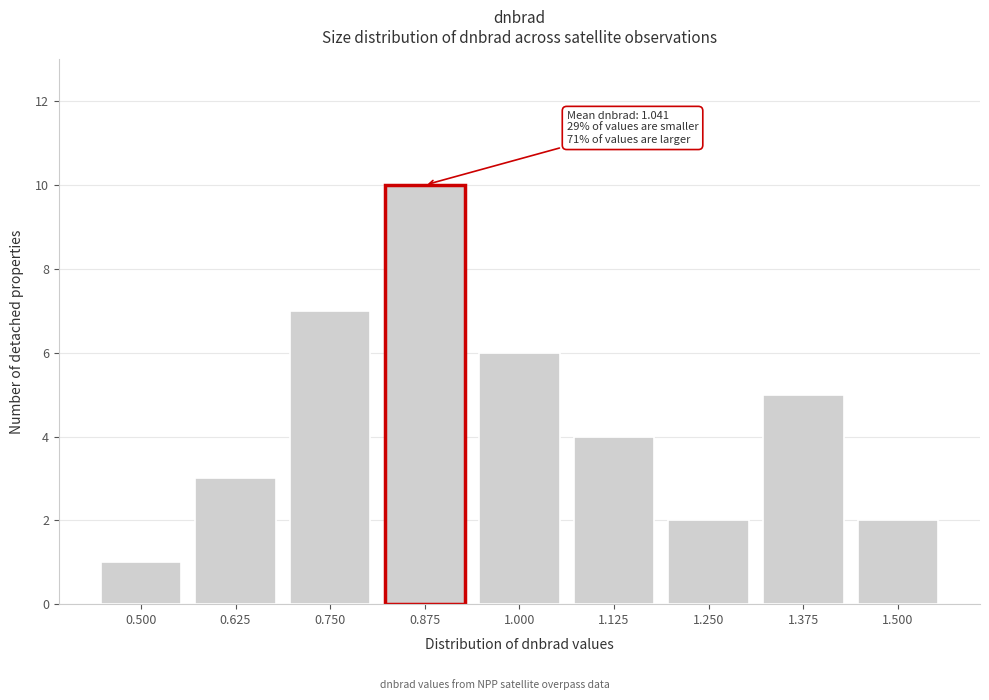

Reading left to right, list all the values displayed in this chart.

0.500=1	0.625=3	0.750=7	0.875=10	1.000=6	1.125=4	1.250=2	1.375=5	1.500=2